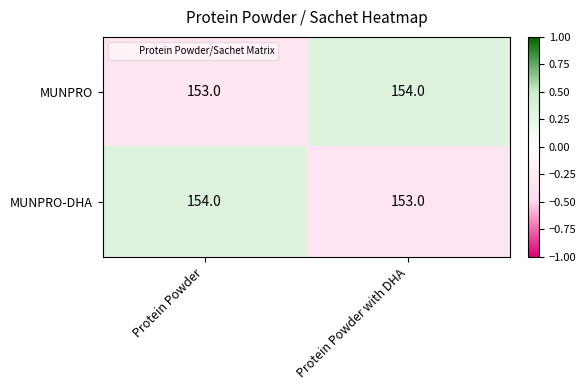

At Protein Powder with DHA, list the series in order from largest to smallest.

MUNPRO, MUNPRO-DHA